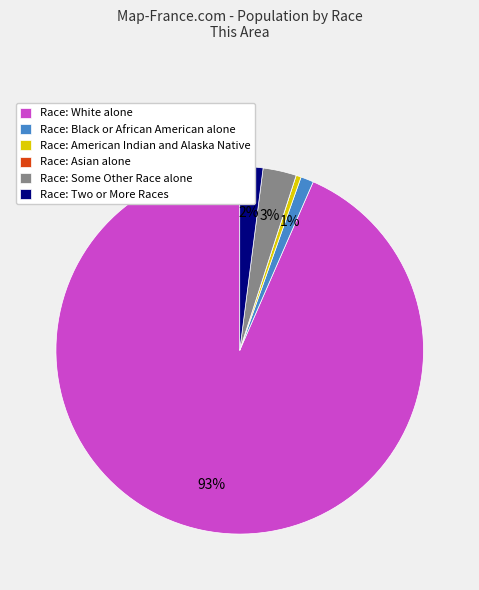

To the nearest percent, what is the average slice percentage?

17%